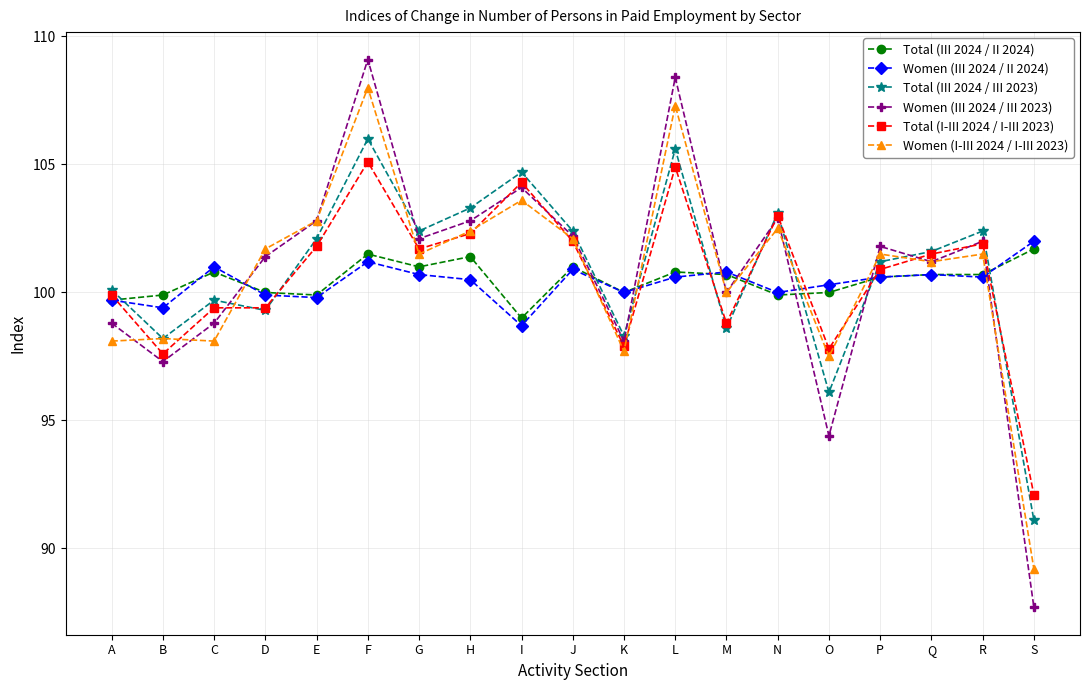

What are all the series names shown in the legend?

Total (III 2024 / II 2024), Women (III 2024 / II 2024), Total (III 2024 / III 2023), Women (III 2024 / III 2023), Total (I-III 2024 / I-III 2023), Women (I-III 2024 / I-III 2023)